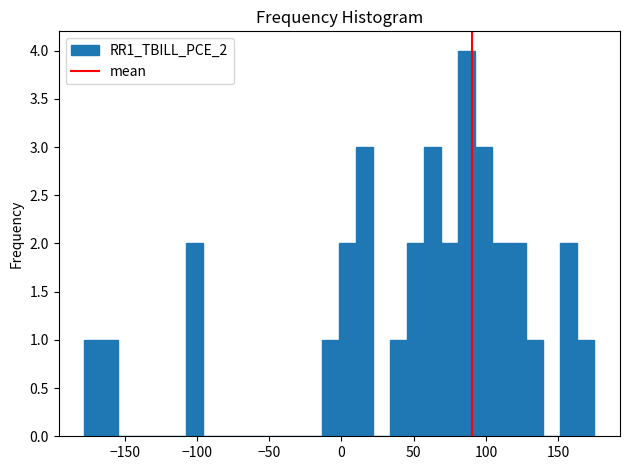

Around what value on the x-axis is the tallest bar? Give the approximate position of its centre, as read against the axis.

85